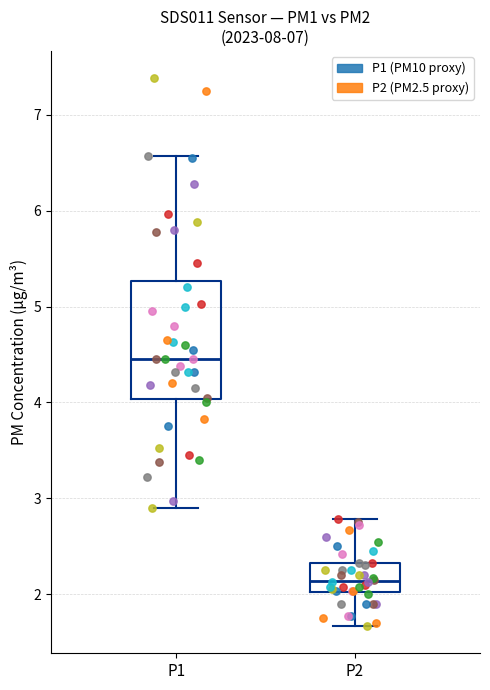

Which box is the tallest, from its lower edge to its upper edge?

P1